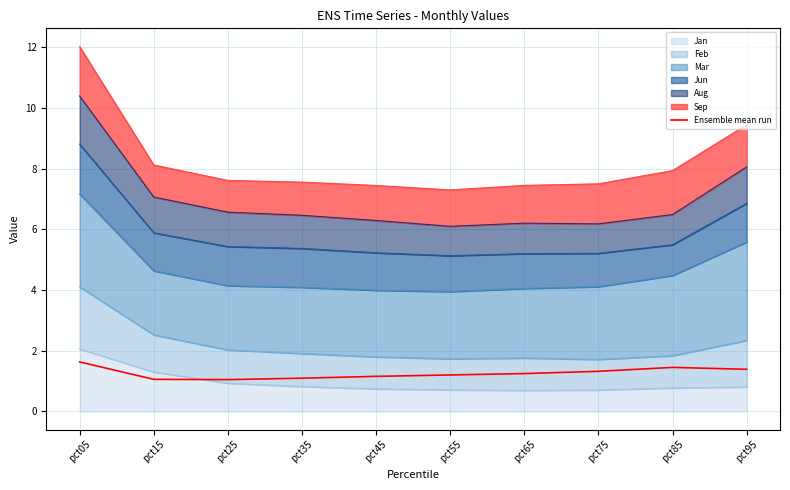

At which category does the data reach its first local peak?

pct85